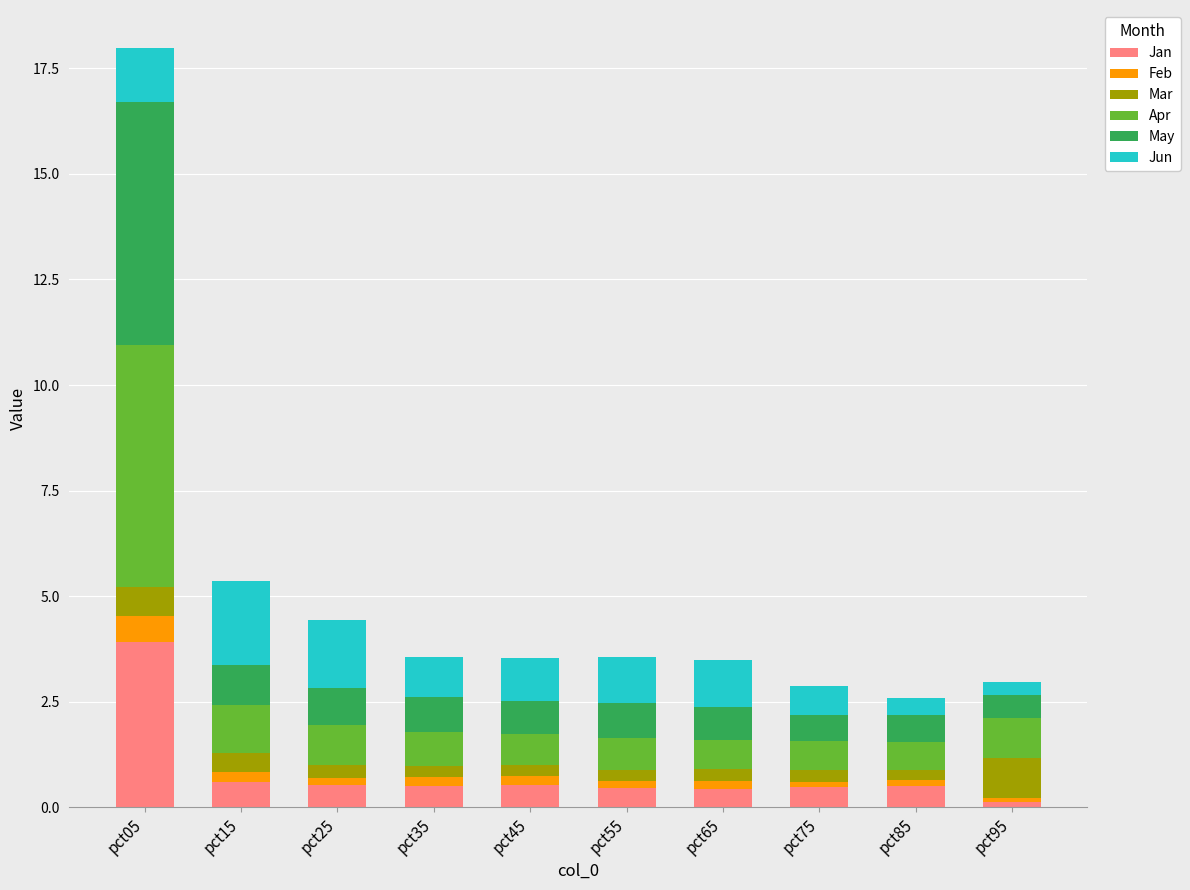

What is the total value across all series at pct25?

4.4